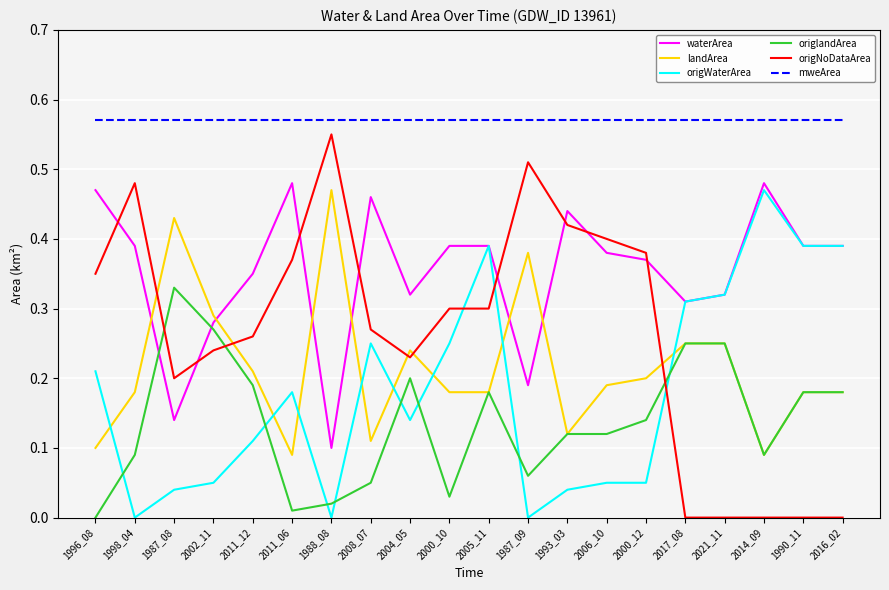

Is this an area chart (filled region under the line)?

No